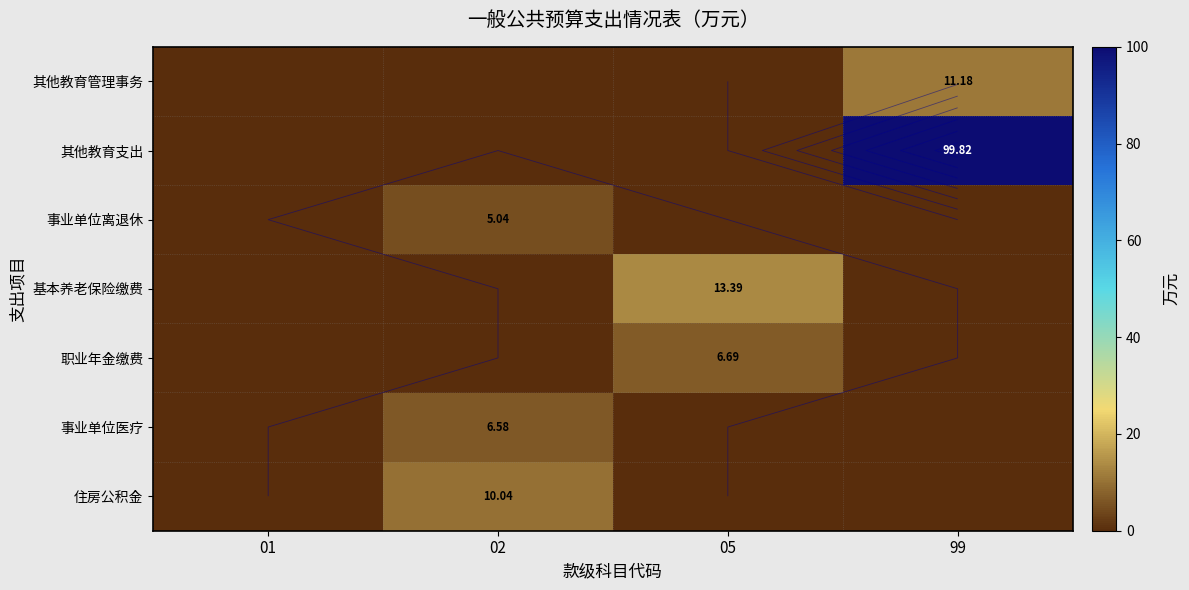

How many data points does each series have?

4